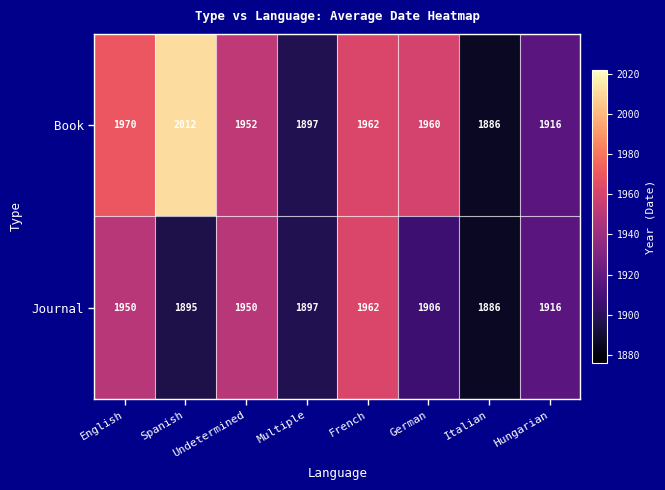

Rank the series by their maximum value, from lowest to highest.

Journal, Book